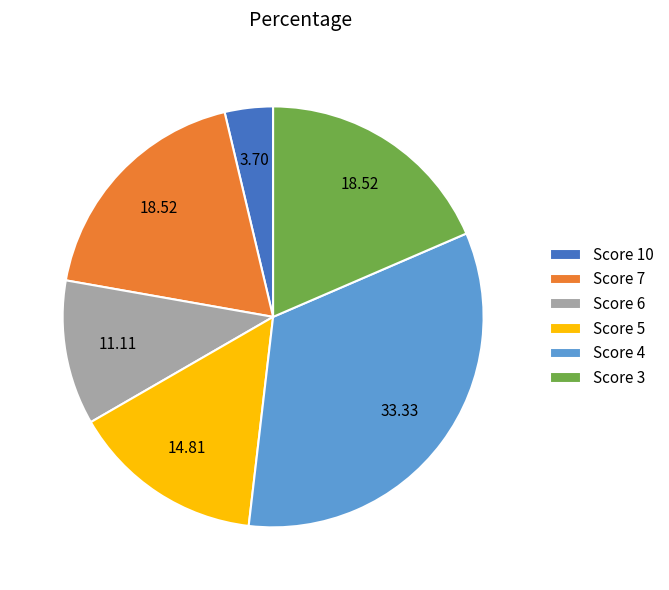

Which slice is the smallest?

Score 10